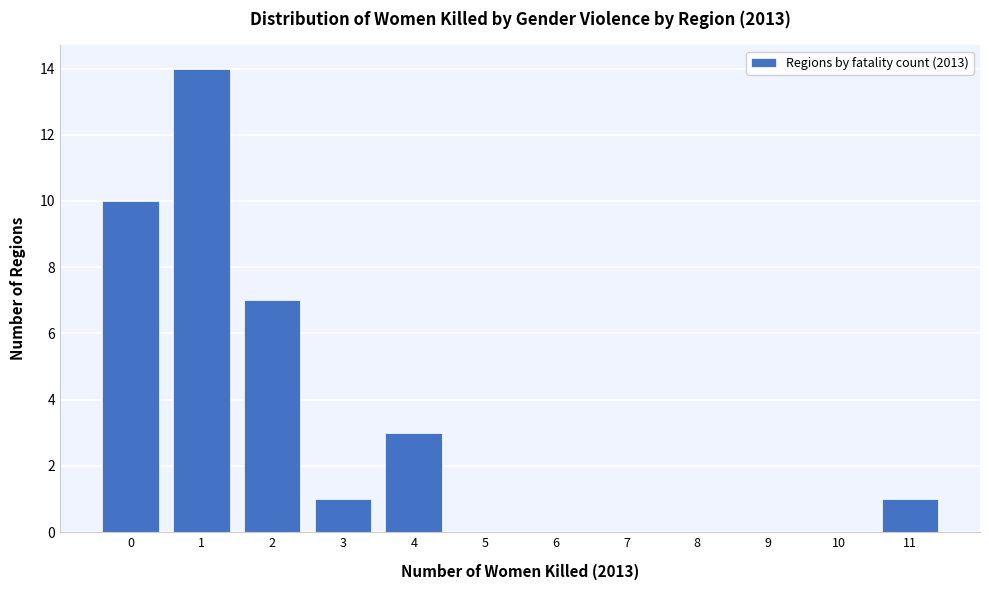

Reading left to right, list all the values displayed in this chart.

0=10	1=14	2=7	3=1	4=3	5=0	6=0	7=0	8=0	9=0	10=0	11=1